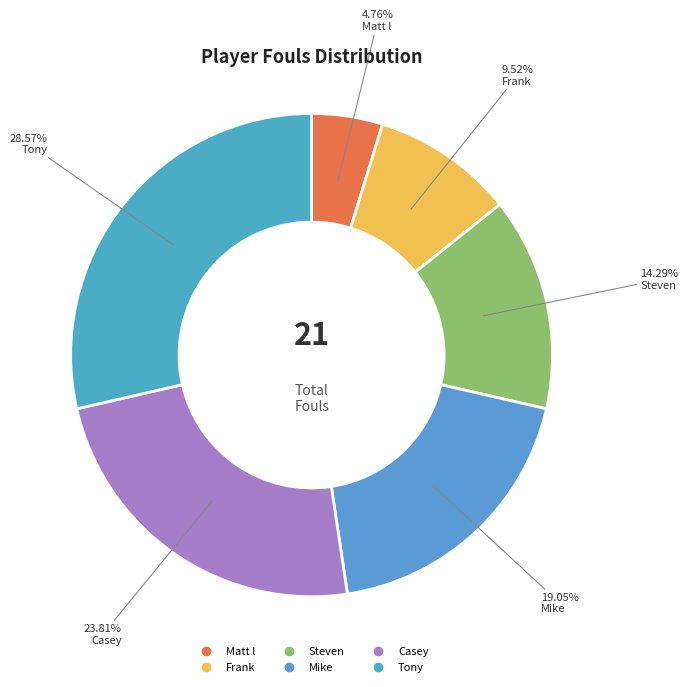

What is the largest slice in the pie chart?

Tony